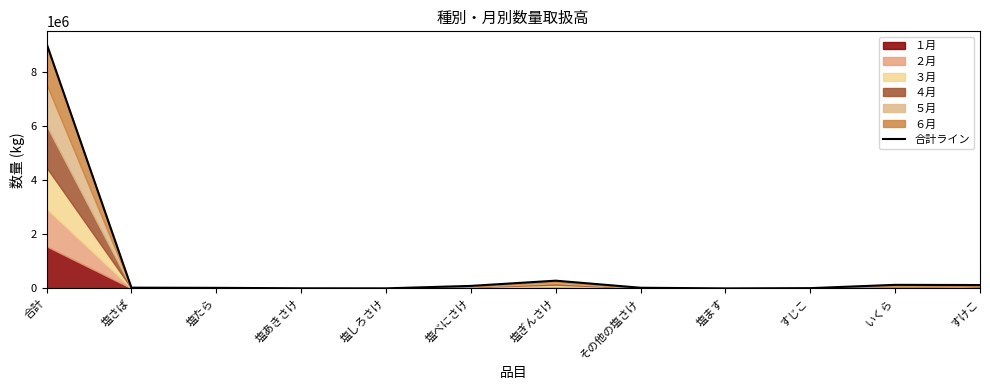

At which category does the chart reach its peak across all series?

合計